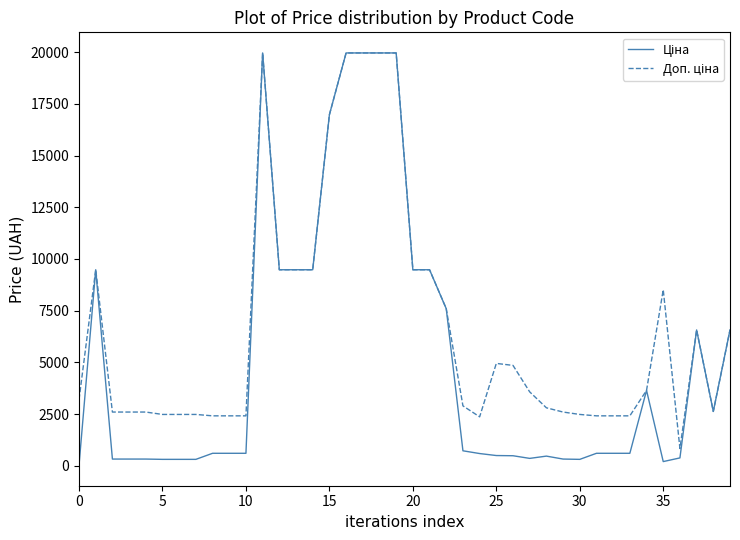

What is the maximum value shown in the chart?

19964.2